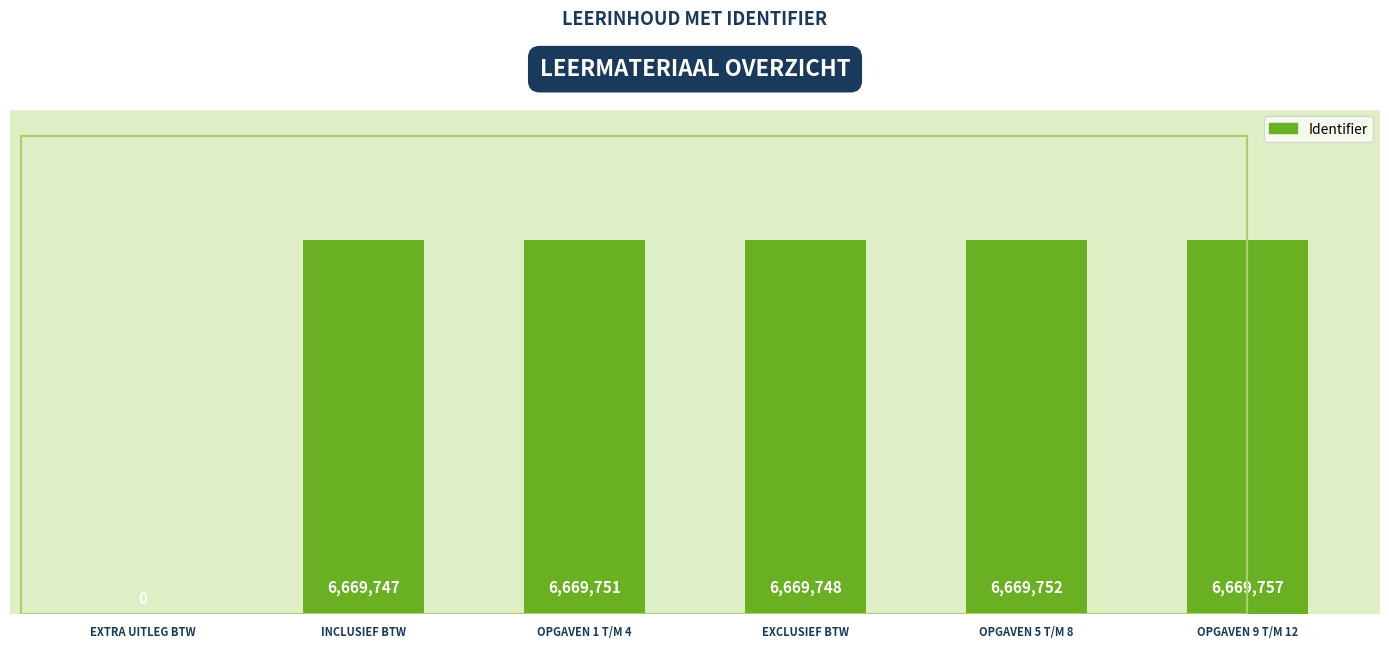

What is the approximate value at OPGAVEN 5 T/M 8, to the nearest 50?

6669750